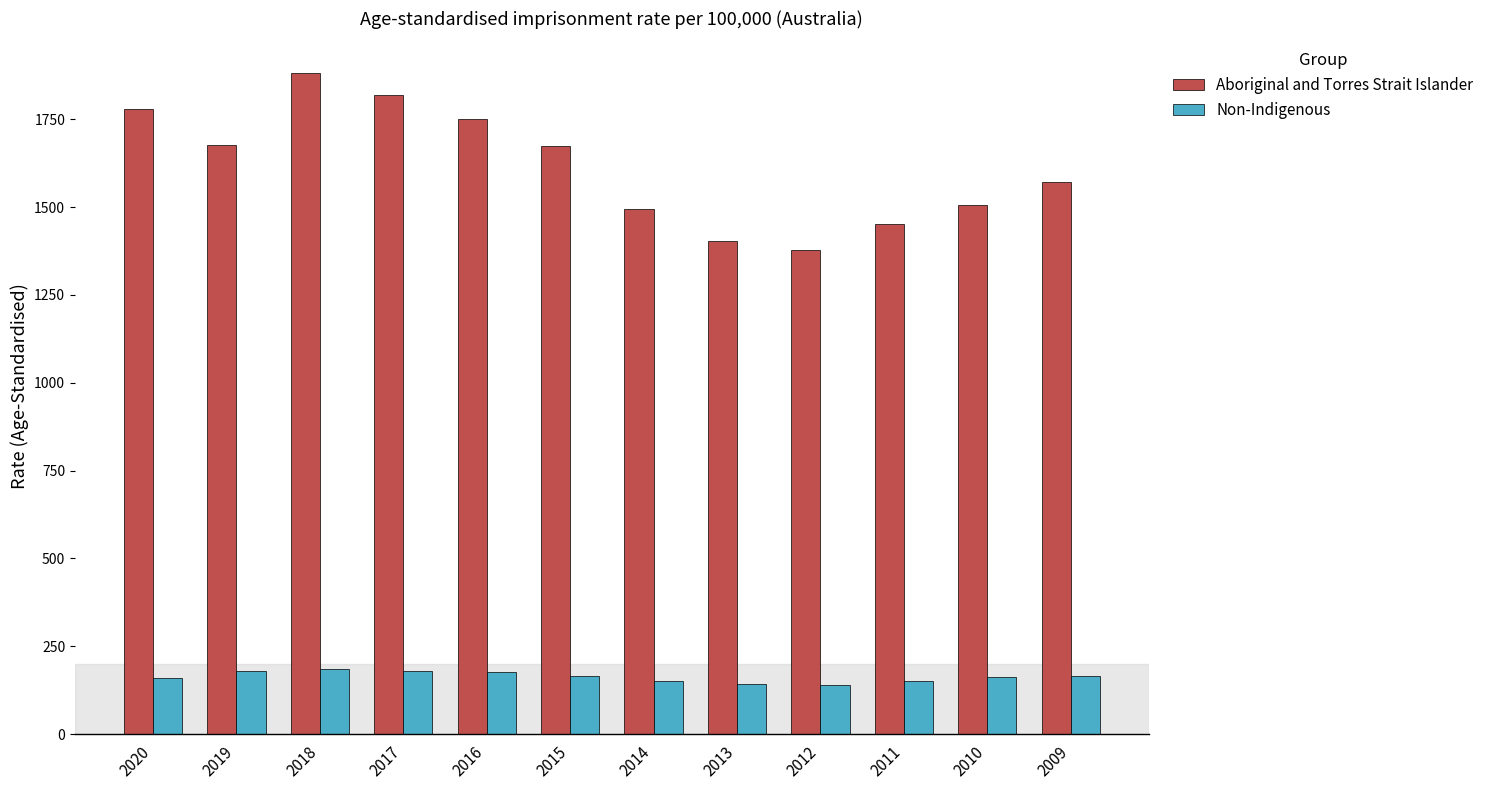

What is the sum of the Aboriginal and Torres Strait Islander values at 2009 and 2019?

3246.5